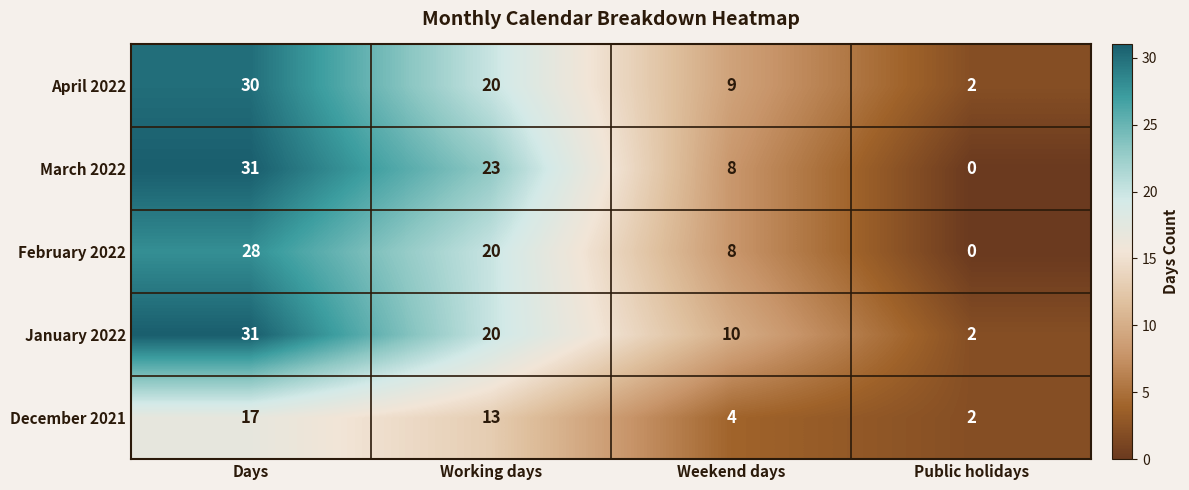

What is the total value across all series at Public holidays?

6